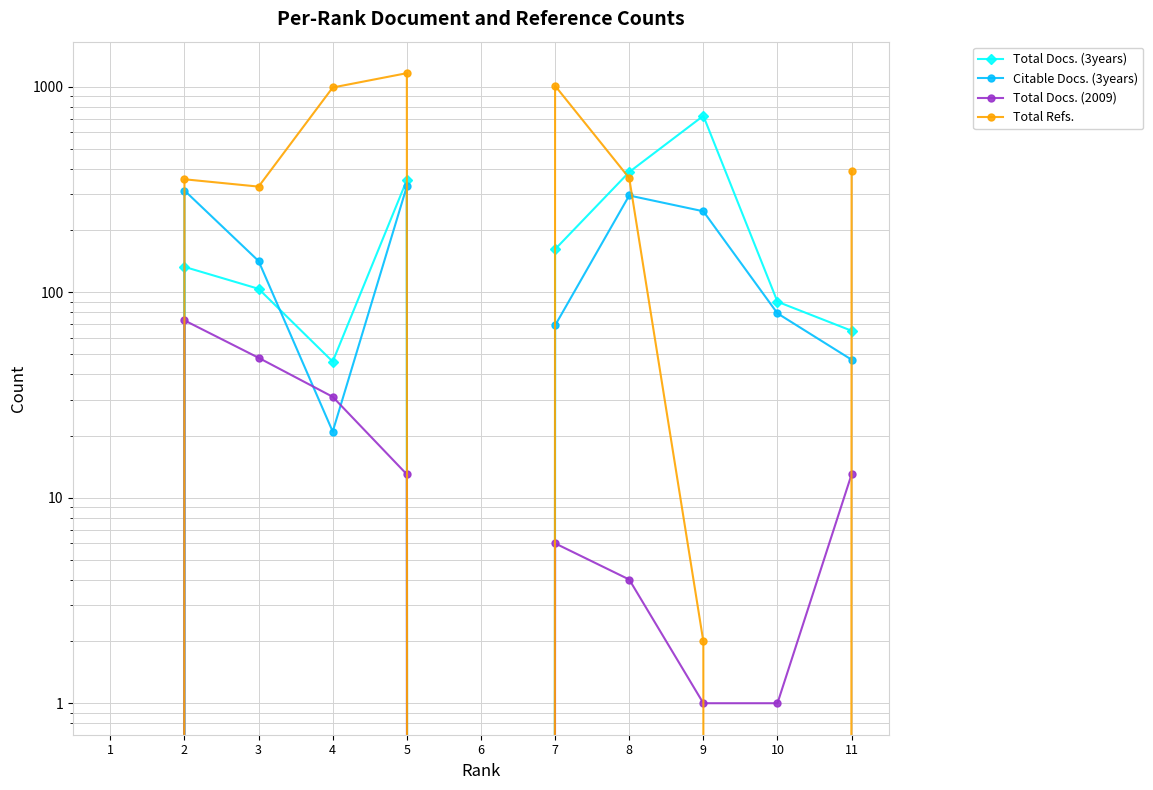

How many data points in Total Docs. (2009) are less than 6?

5